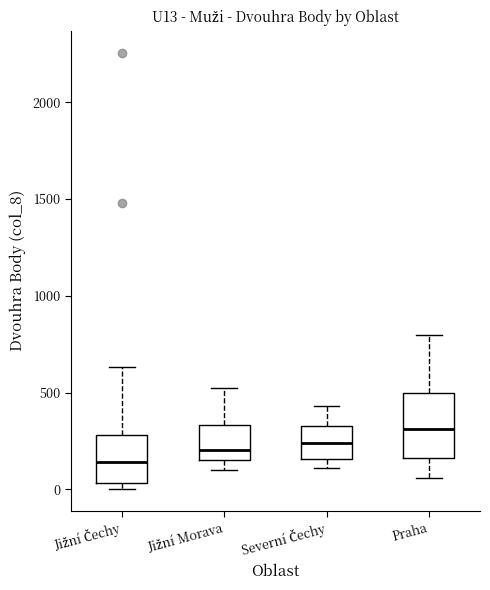

Reading left to right, read every box against the y-axis: the position of its median line, the range the box covers, and the ends of its whiskers. The values are not printed on the chart, so give them approximately, as read against the axis.

Jižní Čechy: median 150, box 50 to 300, whiskers 0 to 650
Jižní Morava: median 200, box 150 to 350, whiskers 100 to 550
Severní Čechy: median 250, box 150 to 350, whiskers 100 to 450
Praha: median 300, box 150 to 500, whiskers 50 to 800